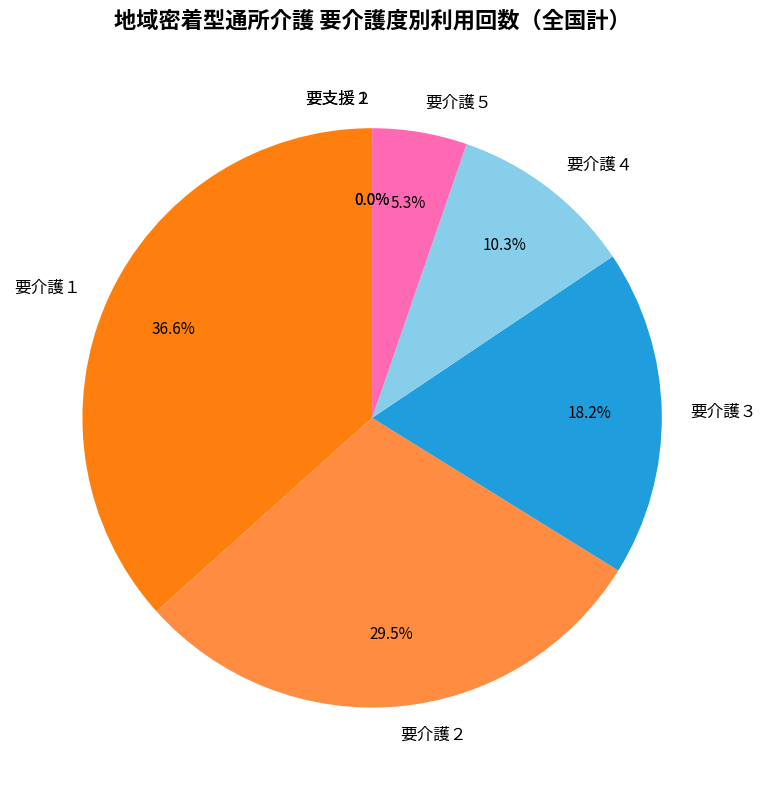

What is the ratio of the value at 要介護４ to the value at 要介護５?

1.9